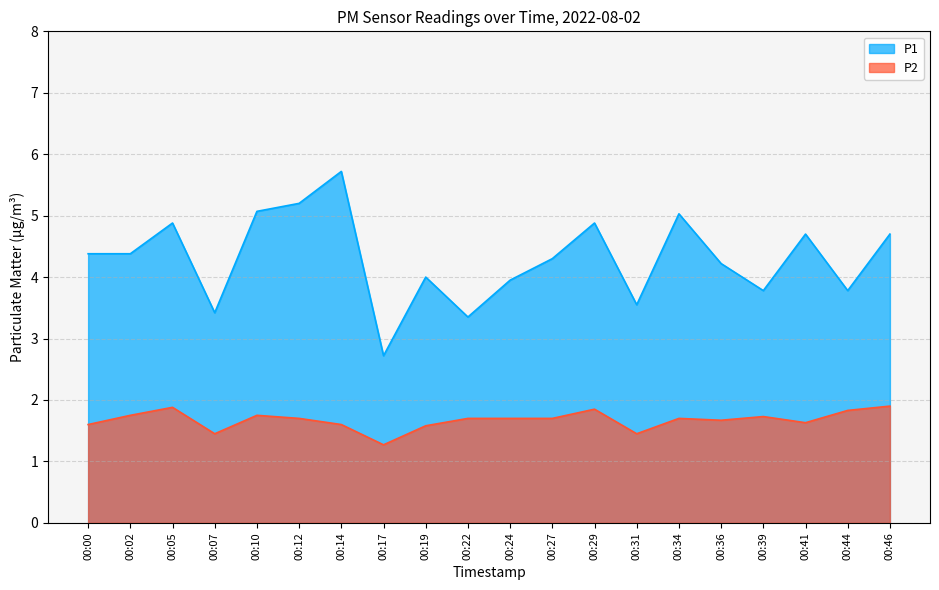

True or false: P2 and P1 cross at least once.

False